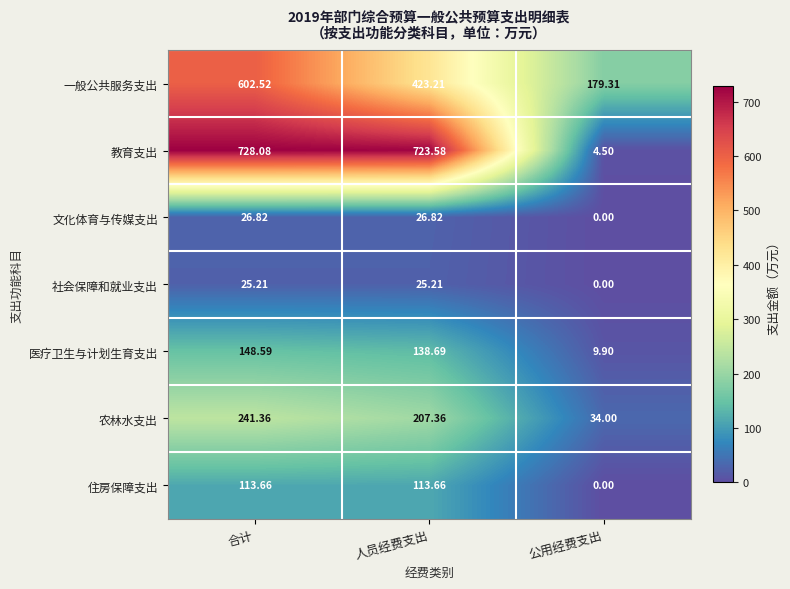

At 人员经费支出, list the series in order from largest to smallest.

教育支出, 一般公共服务支出, 农林水支出, 医疗卫生与计划生育支出, 住房保障支出, 文化体育与传媒支出, 社会保障和就业支出